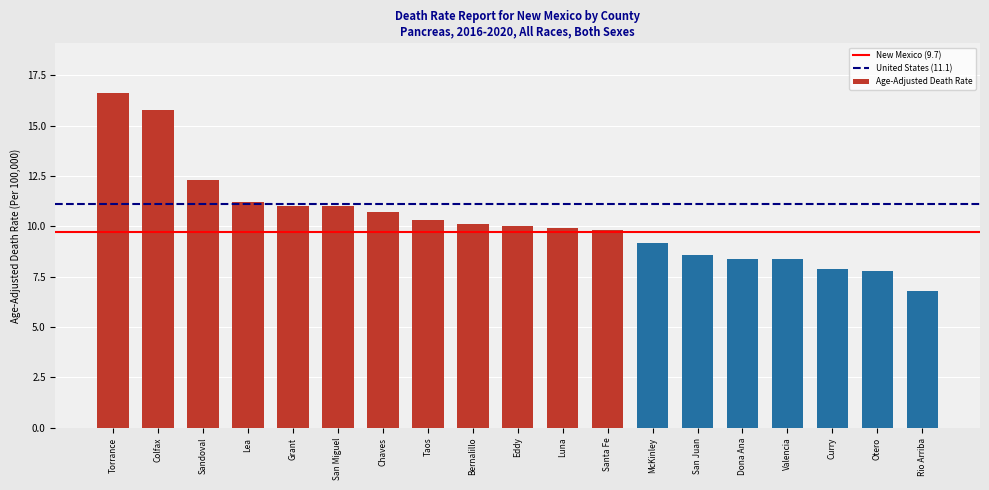

Are the bars horizontal?

No